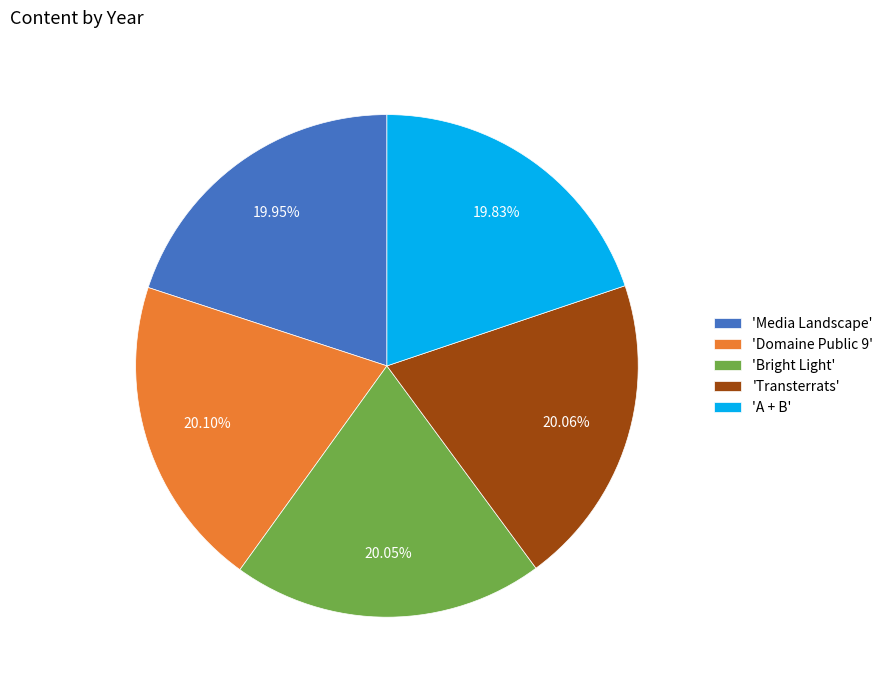

To the nearest percent, what is the average slice percentage?

20%